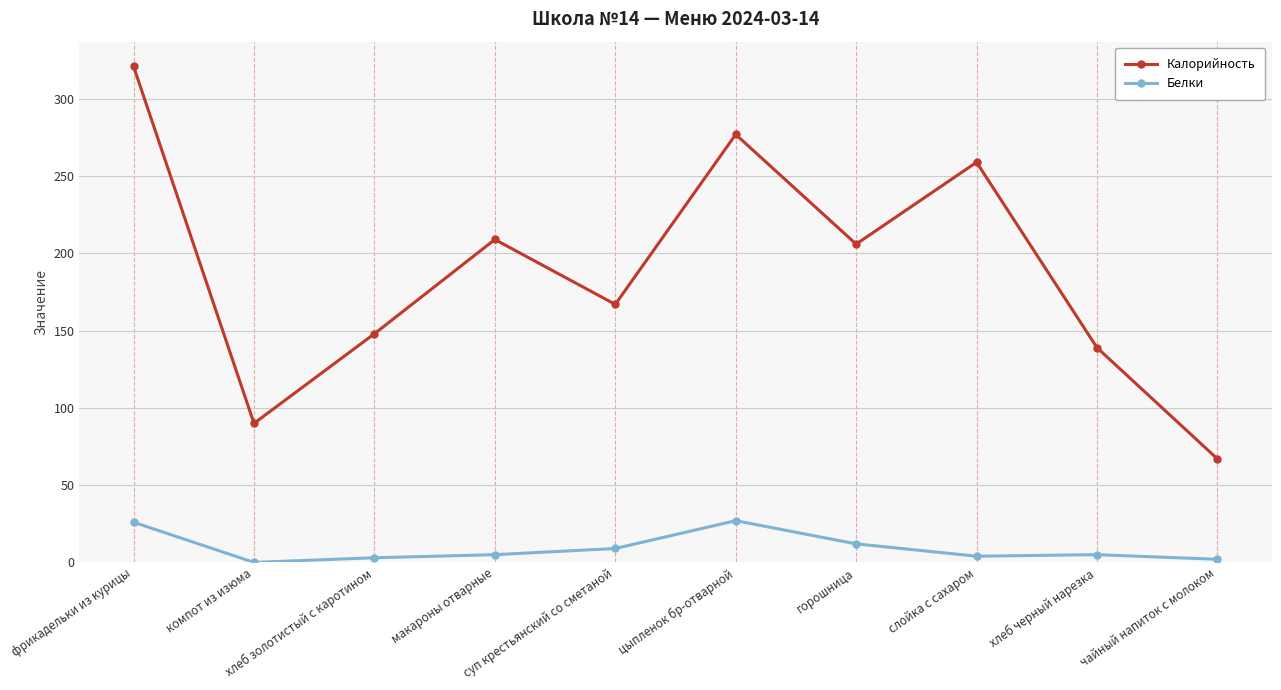

What is the label of the 4th point from the right?

горошница